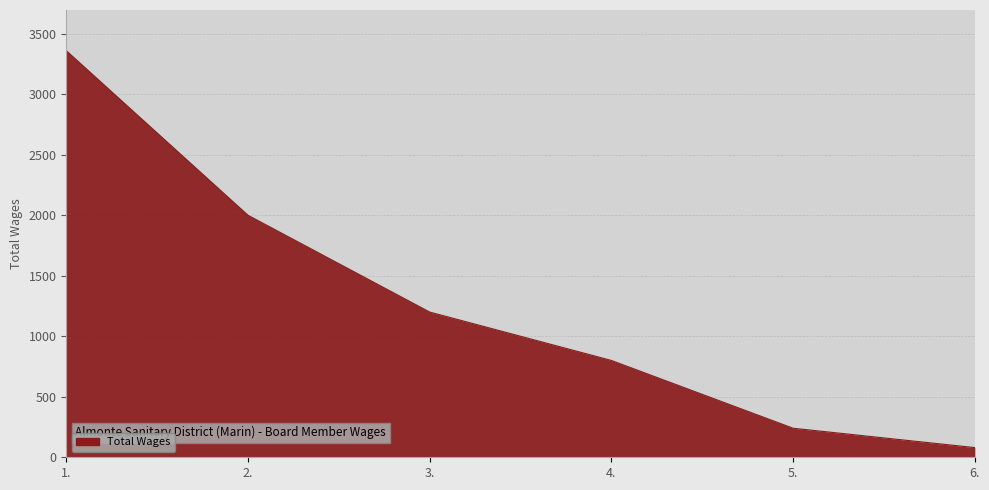

Which category has the lowest value across all series?

6.